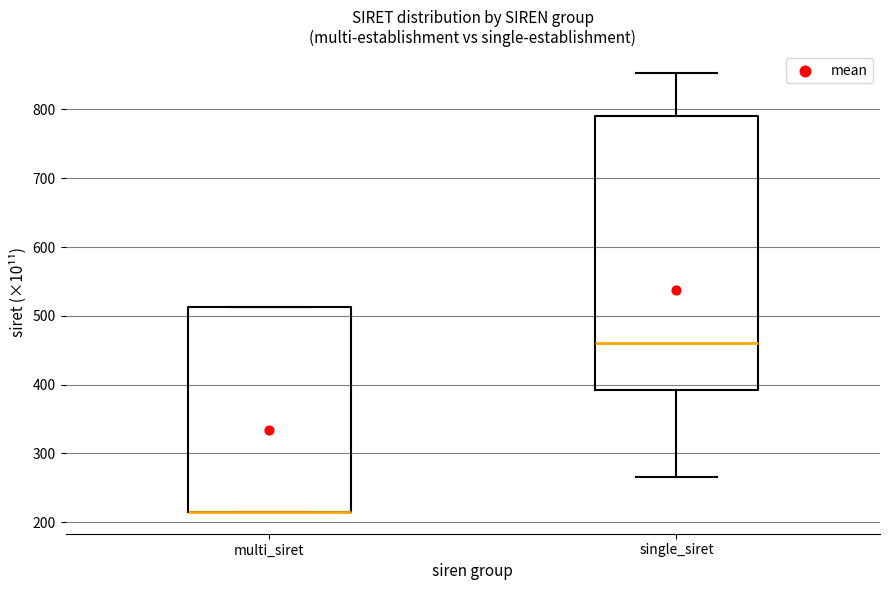

Reading left to right, read every box against the y-axis: the position of its median line, the range the box covers, and the ends of its whiskers. The values are not printed on the chart, so give them approximately, as read against the axis.

multi_siret: median 220 (drawn on the box's lower edge), box 220 to 510, whiskers 220 to 510
single_siret: median 460, box 390 to 790, whiskers 270 to 850